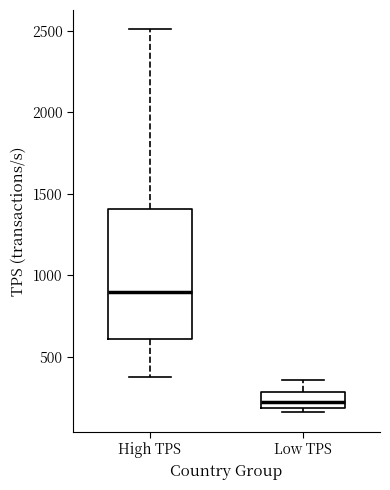

Reading left to right, read every box against the y-axis: the position of its median line, the range the box covers, and the ends of its whiskers. The values are not printed on the chart, so give them approximately, as read against the axis.

High TPS: median 900, box 600 to 1400, whiskers 350 to 2500
Low TPS: median 200 (inside the box), box 200 to 300, whiskers 150 to 350